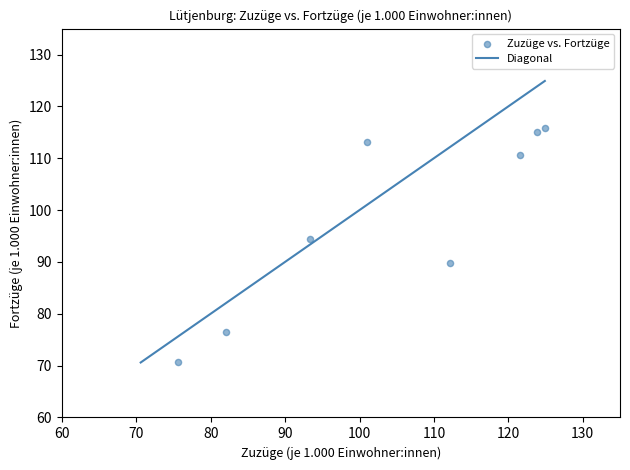

What Y value in the scatter plot is closest to 93?

94.4